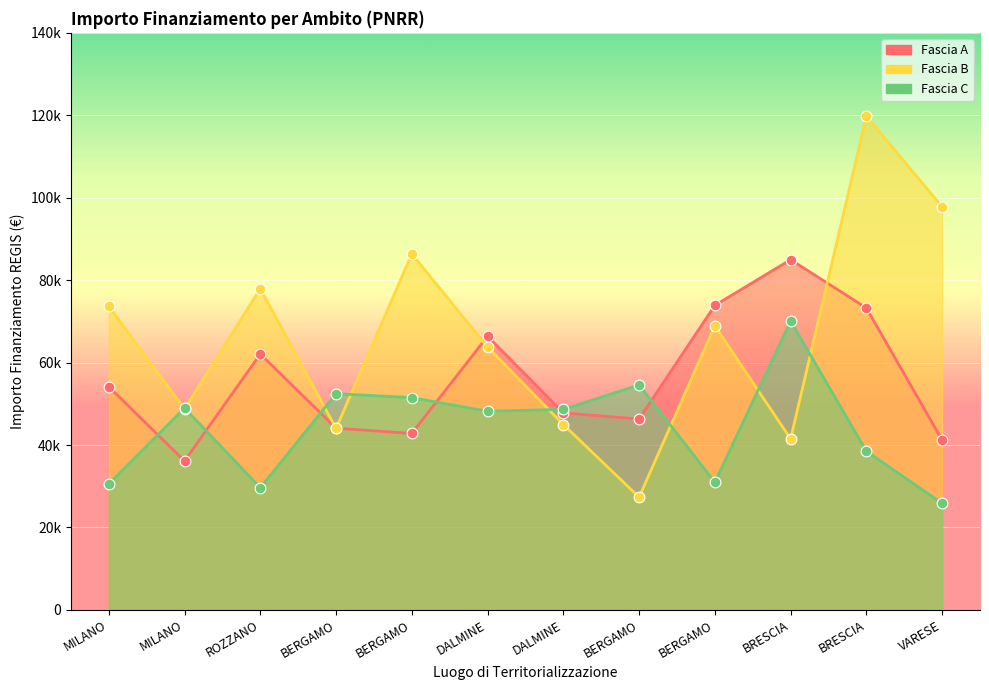

At which category is the sum across all series the highest?

BRESCIA